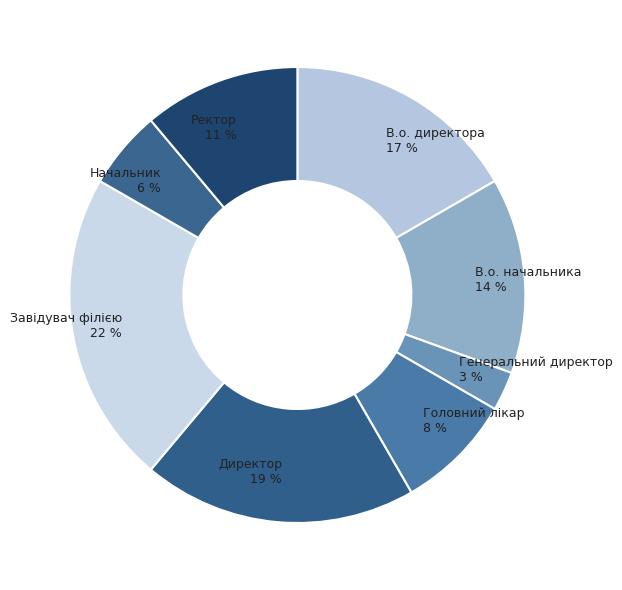

Is it true that Начальник is 6% of the pie?

True